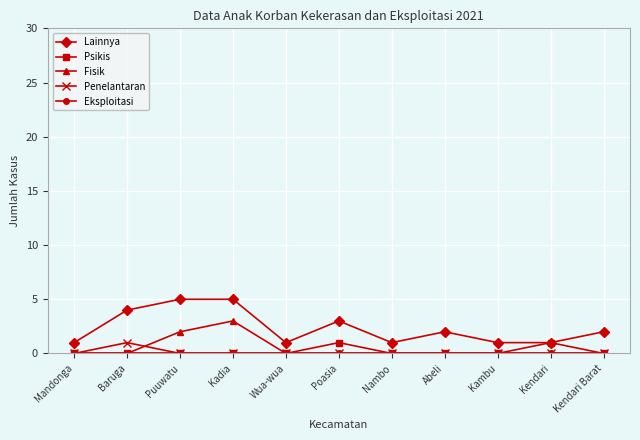

True or false: Penelantaran and Lainnya cross at least once.

False